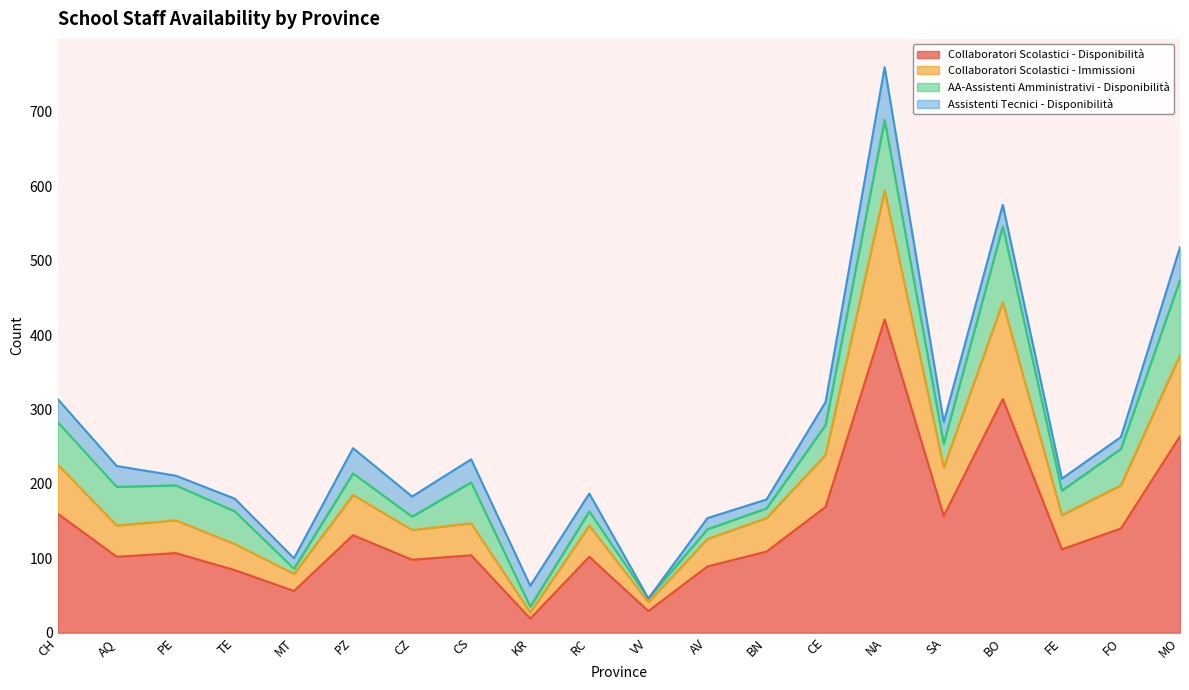

True or false: Collaboratori Scolastici - Disponibilità and Collaboratori Scolastici - Immissioni intersect in this chart.

False